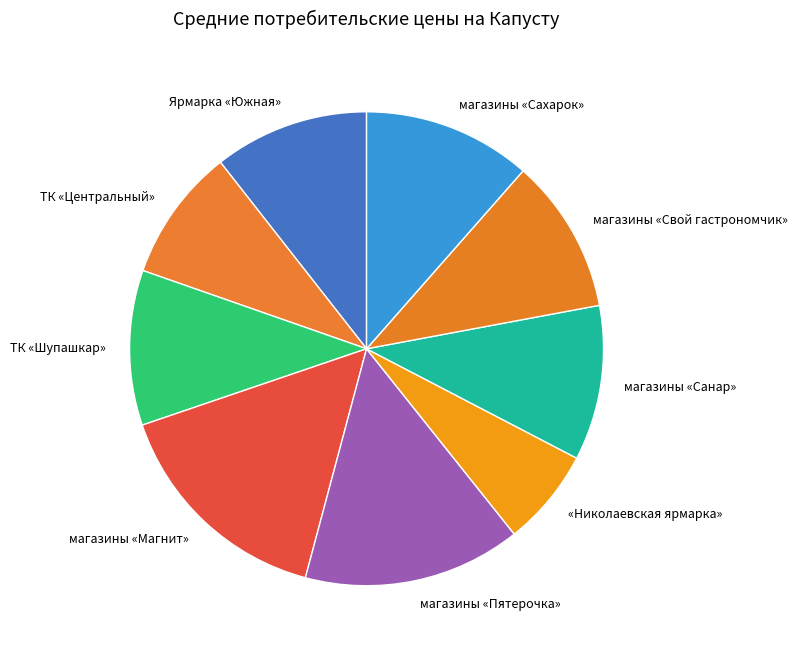

Combined, do ТК «Центральный» and магазины «Магнит» account for over 50%?

No